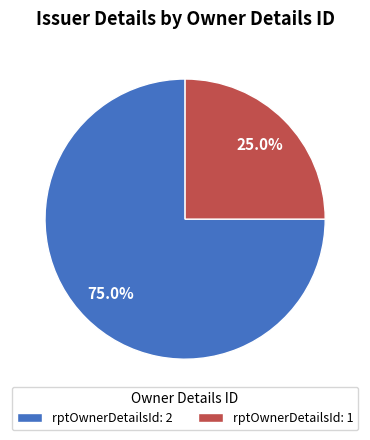

Approximately how many times larger is the value at rptOwnerDetailsId: 2 compared to rptOwnerDetailsId: 1?

3.0